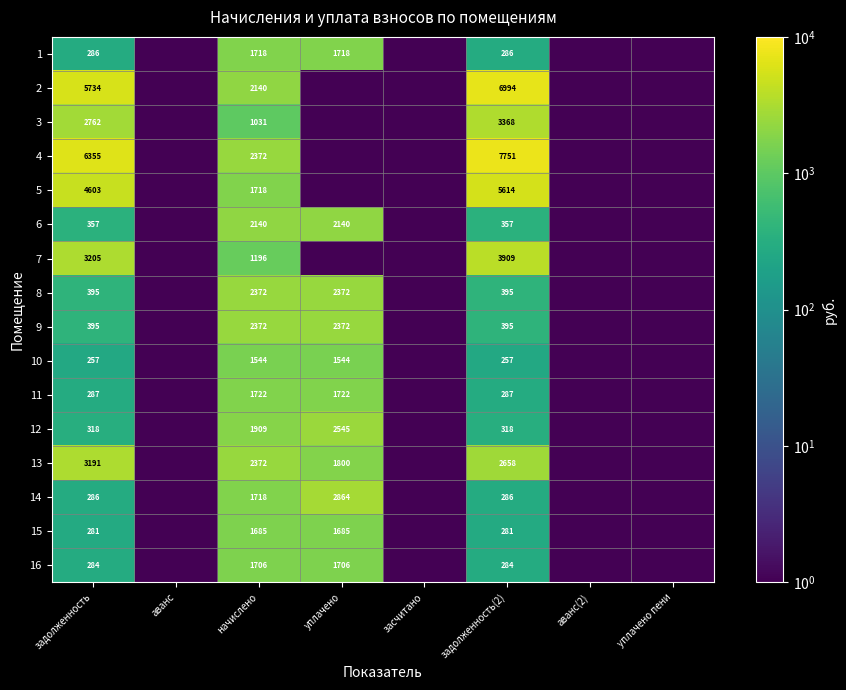

The 11 series shows 287.0 at задолженность(2). True or false?

True